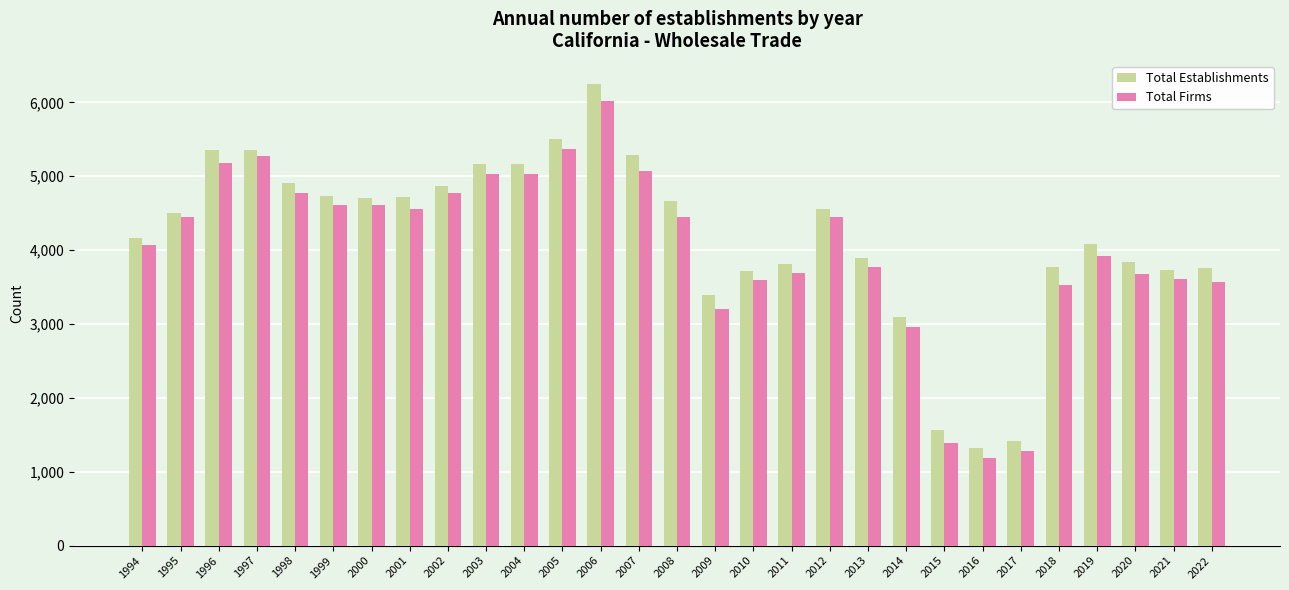

How many series are shown in this chart?

2